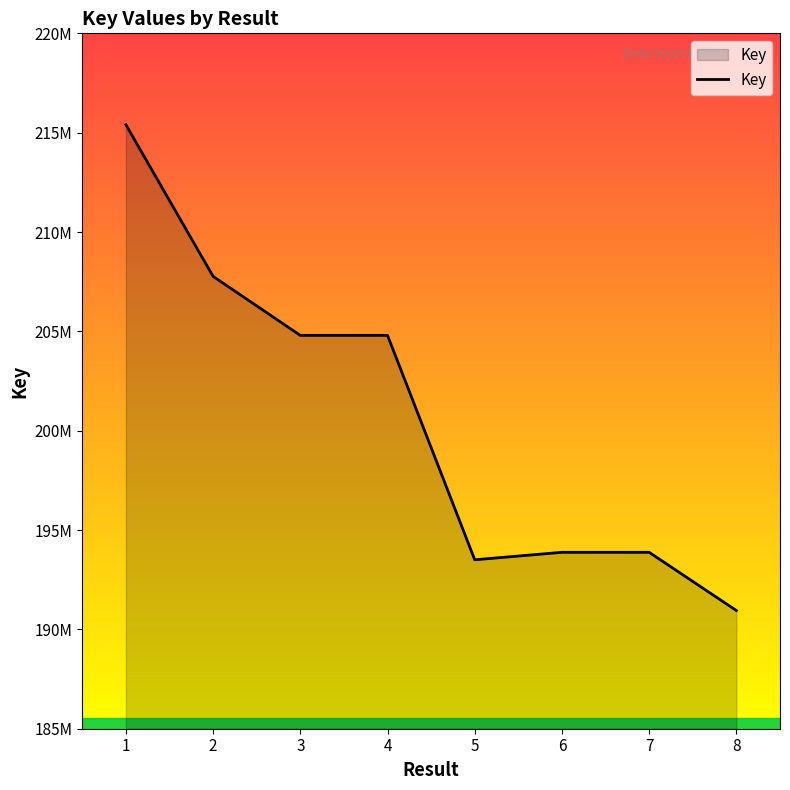

What is the value of the 5th point from the left?

193502682